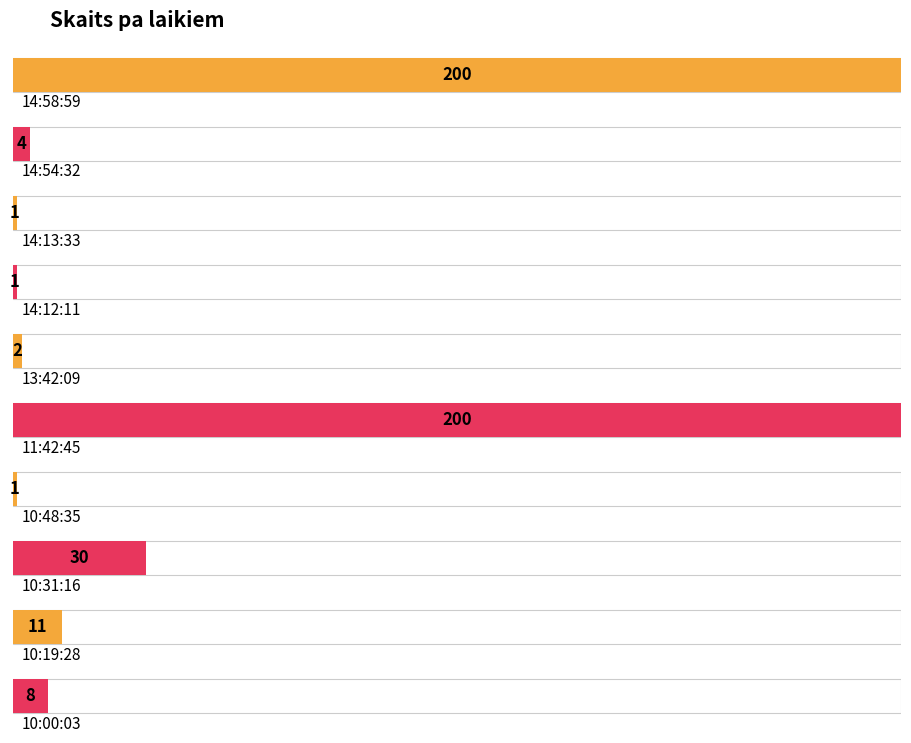

True or false: the data shows 1 at 14:13:33.

True